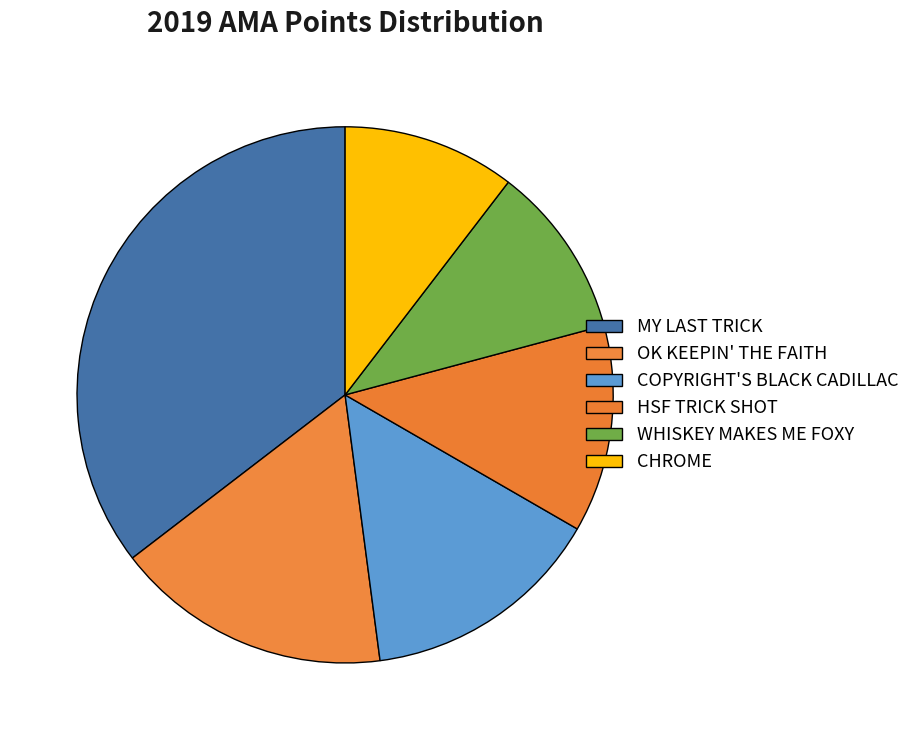

What is the change in value from HSF TRICK SHOT to WHISKEY MAKES ME FOXY?

-1